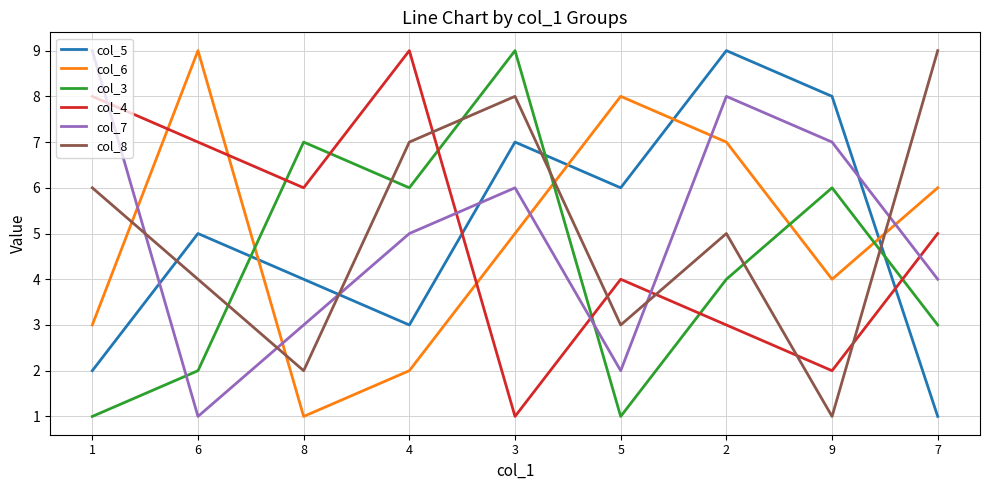

Reading right to left, what are all the values shown in this chart?

col_5: 7=1	9=8	2=9	5=6	3=7	4=3	8=4	6=5	1=2
col_6: 7=6	9=4	2=7	5=8	3=5	4=2	8=1	6=9	1=3
col_3: 7=3	9=6	2=4	5=1	3=9	4=6	8=7	6=2	1=1
col_4: 7=5	9=2	2=3	5=4	3=1	4=9	8=6	6=7	1=8
col_7: 7=4	9=7	2=8	5=2	3=6	4=5	8=3	6=1	1=9
col_8: 7=9	9=1	2=5	5=3	3=8	4=7	8=2	6=4	1=6